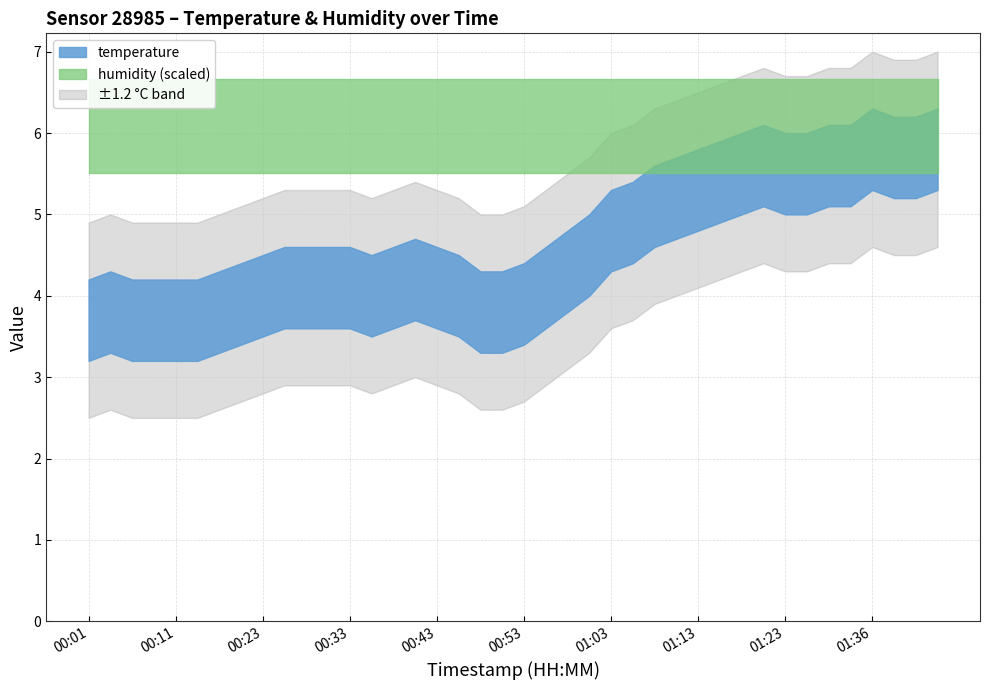

True or false: humidity and temperature cross at least once.

False